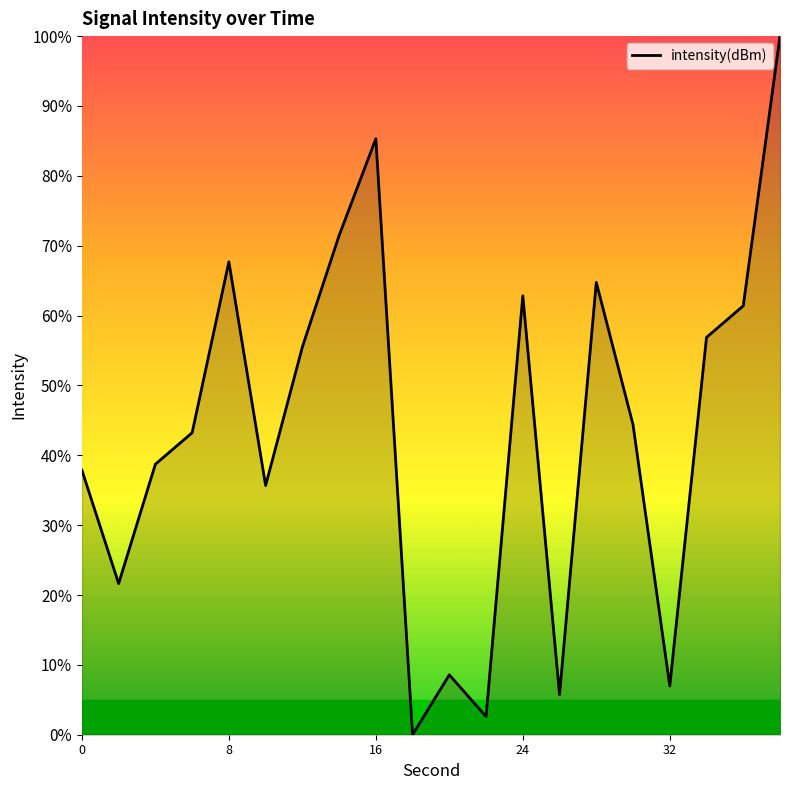

What is the difference between the maximum and minimum values?

100.0